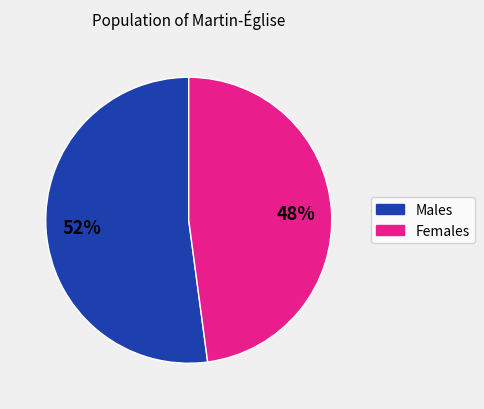

To the nearest percent, what is the average slice percentage?

50%